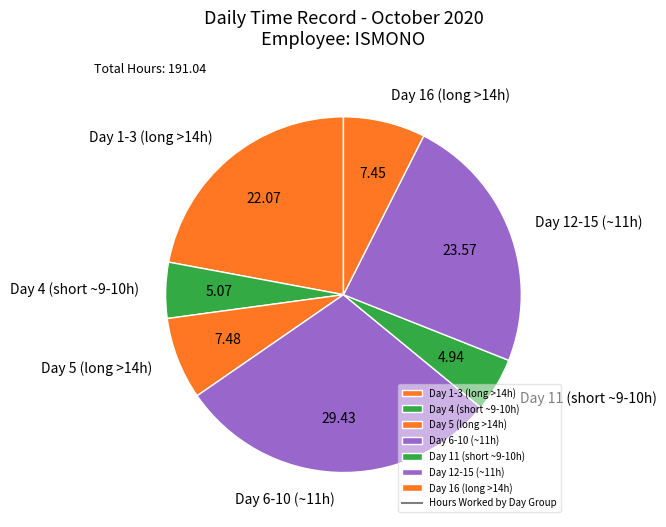

Is there any slice that represents more than half of the pie?

No